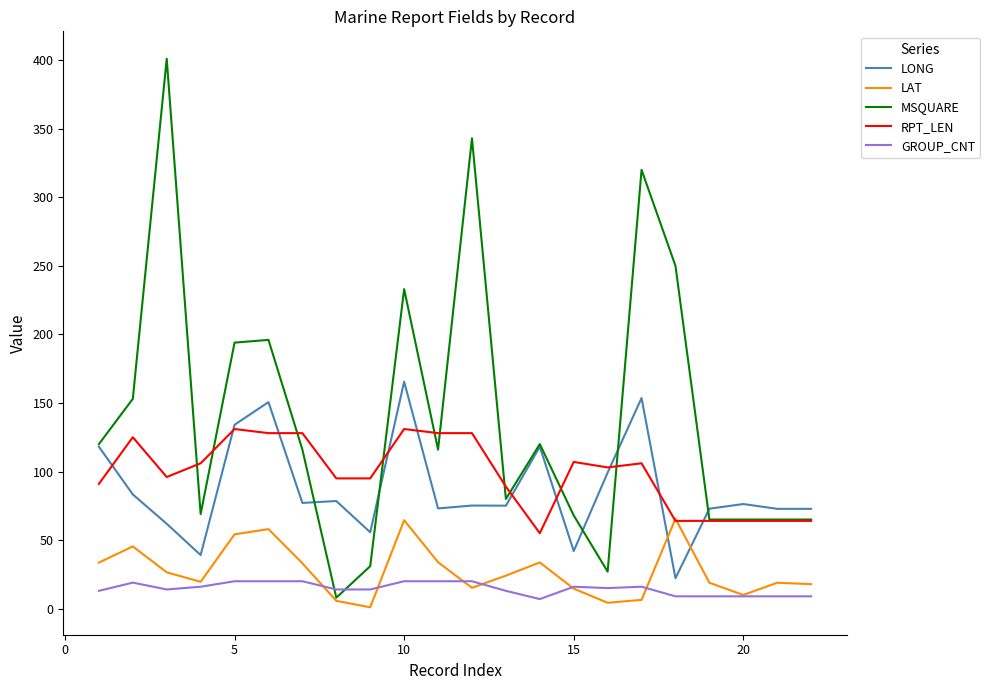

True or false: LONG and RPT_LEN cross at least once.

True